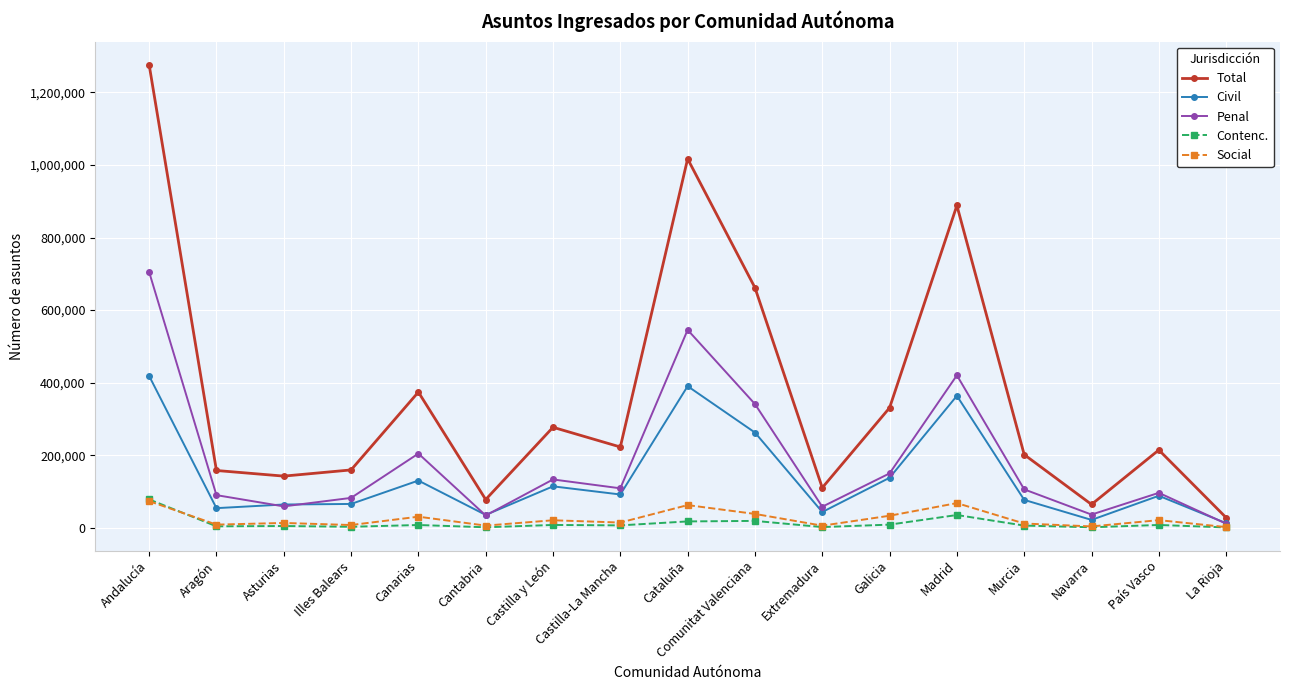

Is this an area chart (filled region under the line)?

No